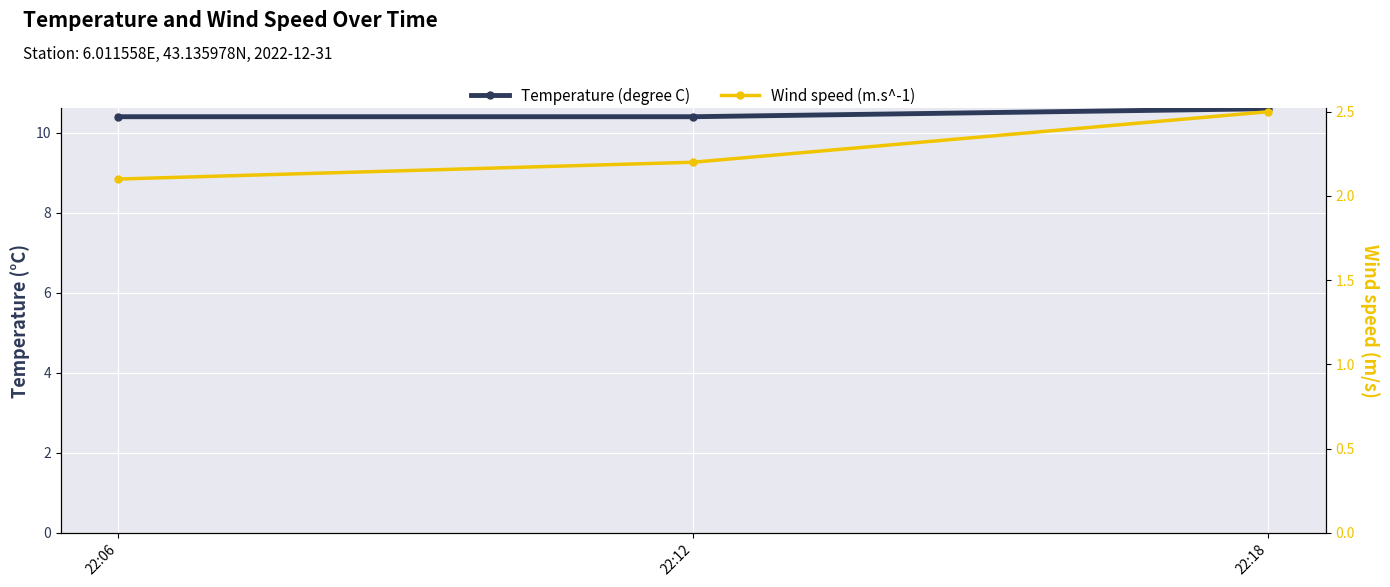

Is it true that Wind speed (m.s^-1) equals 2.1 at 22:06?

True